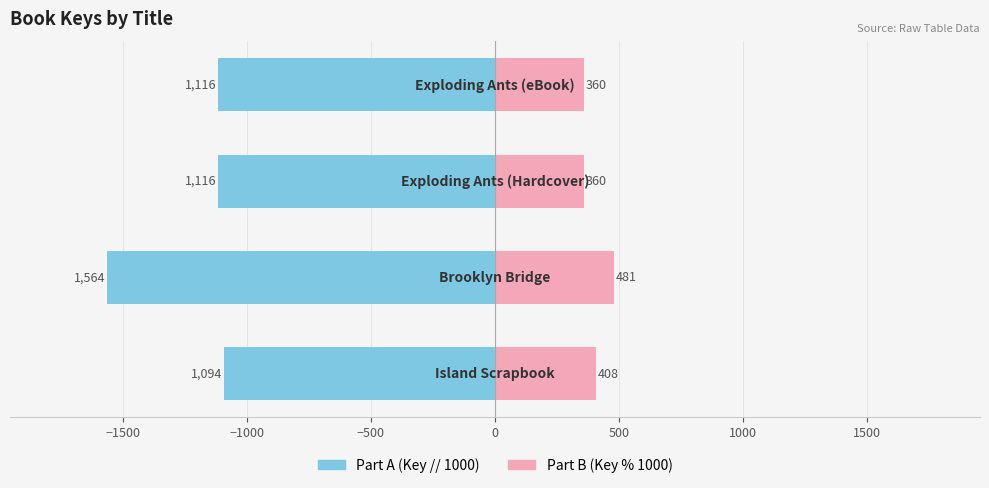

Count the Part B (Key % 1000) values in the range 360 to 481.

4